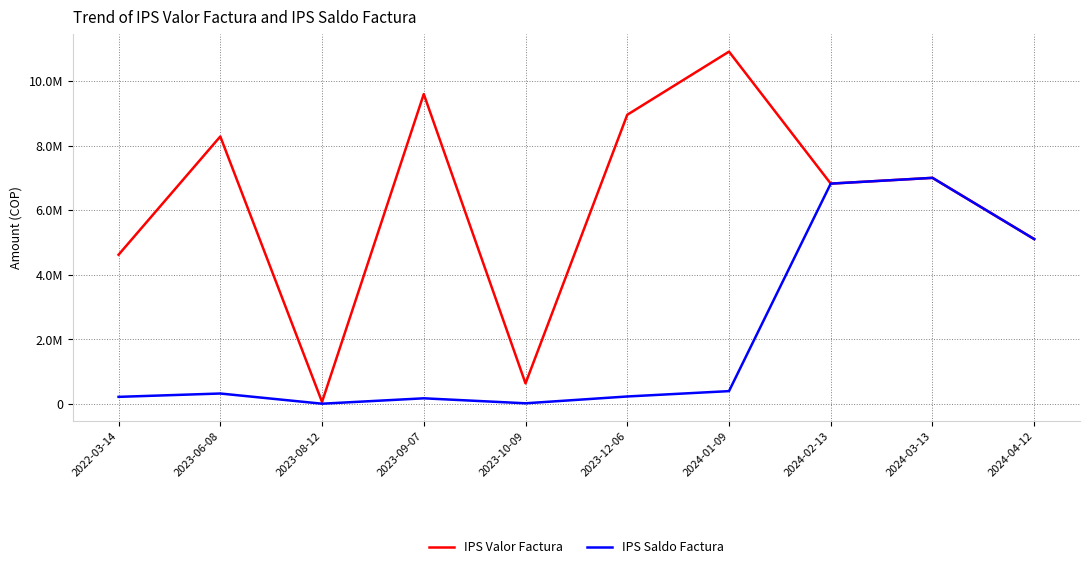

At which category is the sum across all series the highest?

2024-03-13